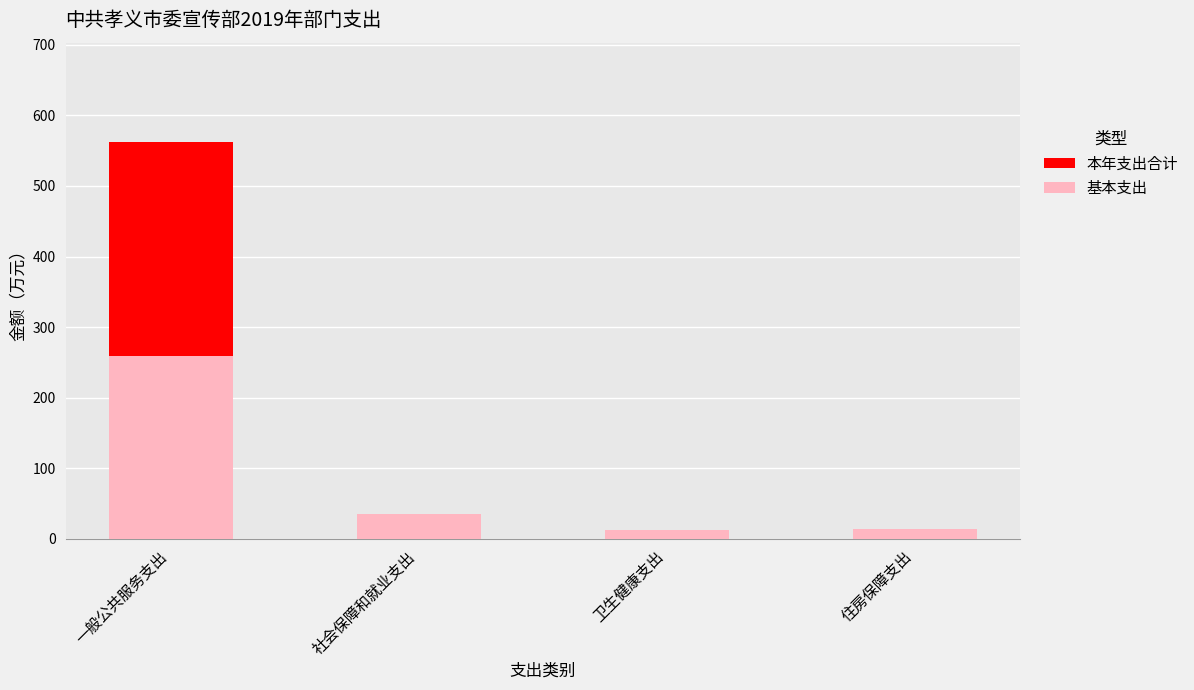

Which has a higher value, 卫生健康支出 or 住房保障支出?

住房保障支出